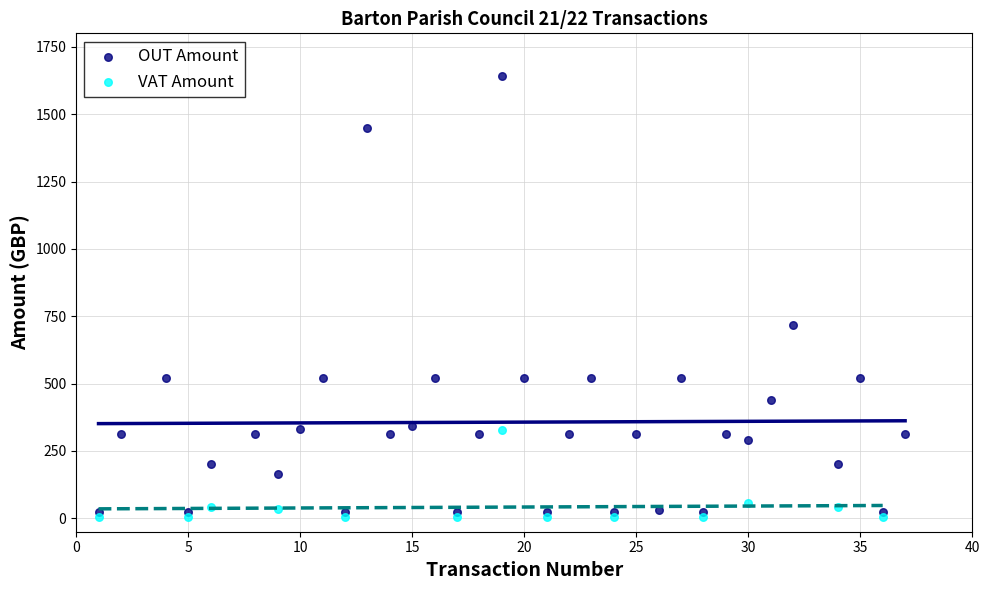

Which series reaches the maximum Y coordinate?

OUT Amount